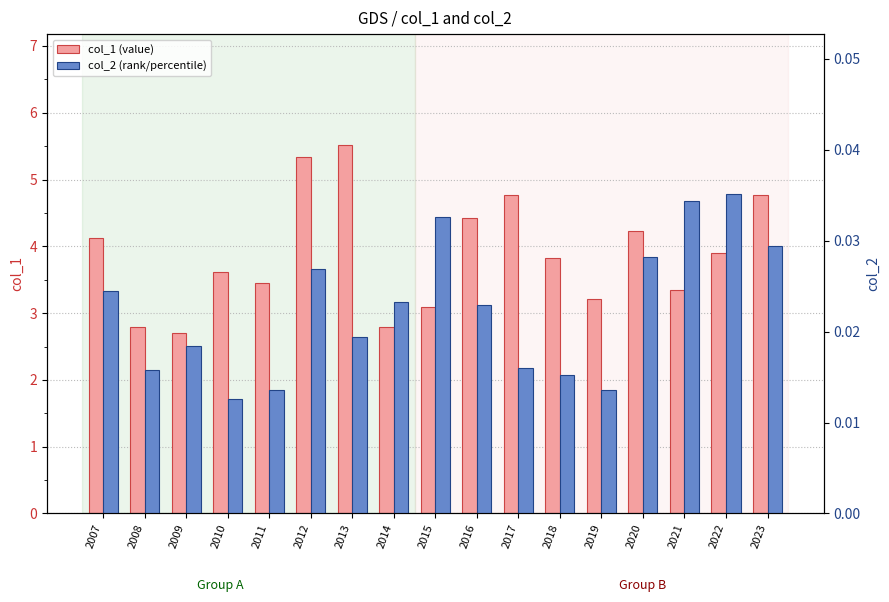

Which category has the highest value across all series?

2013